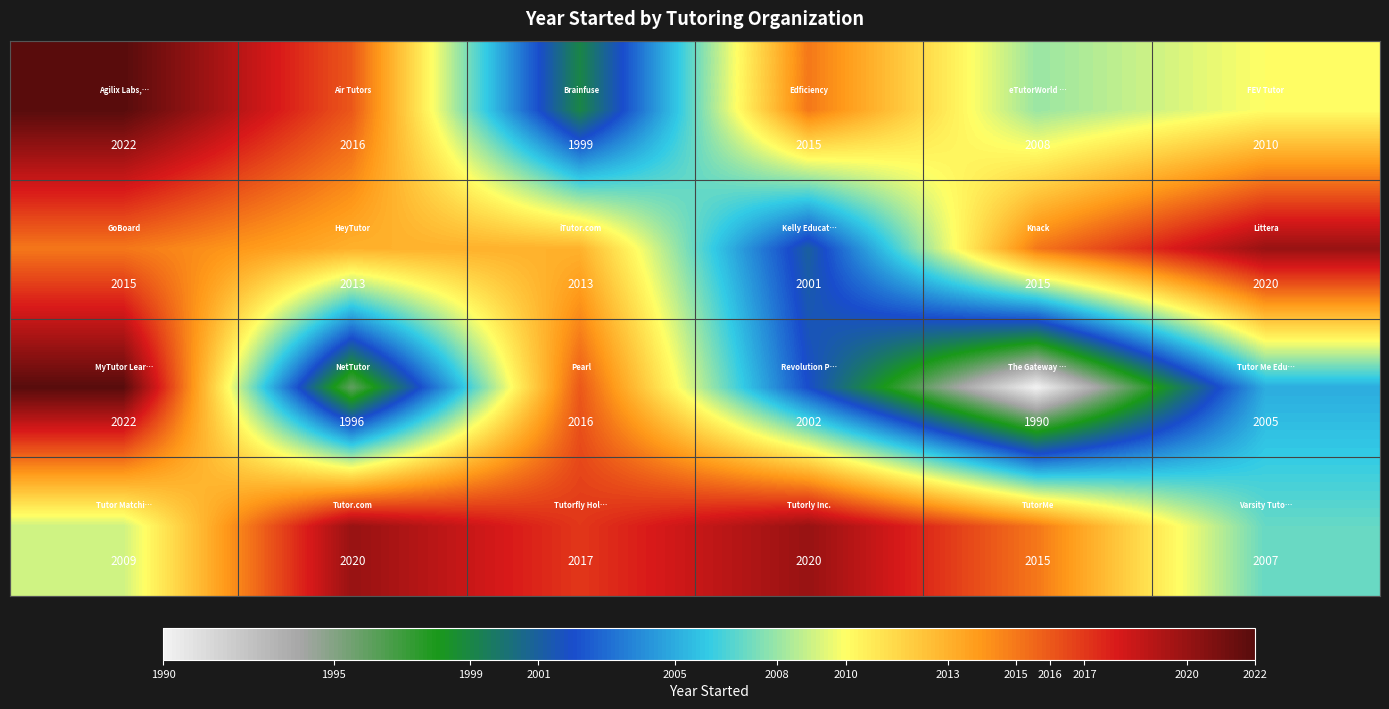

What is the smallest value displayed?

1990